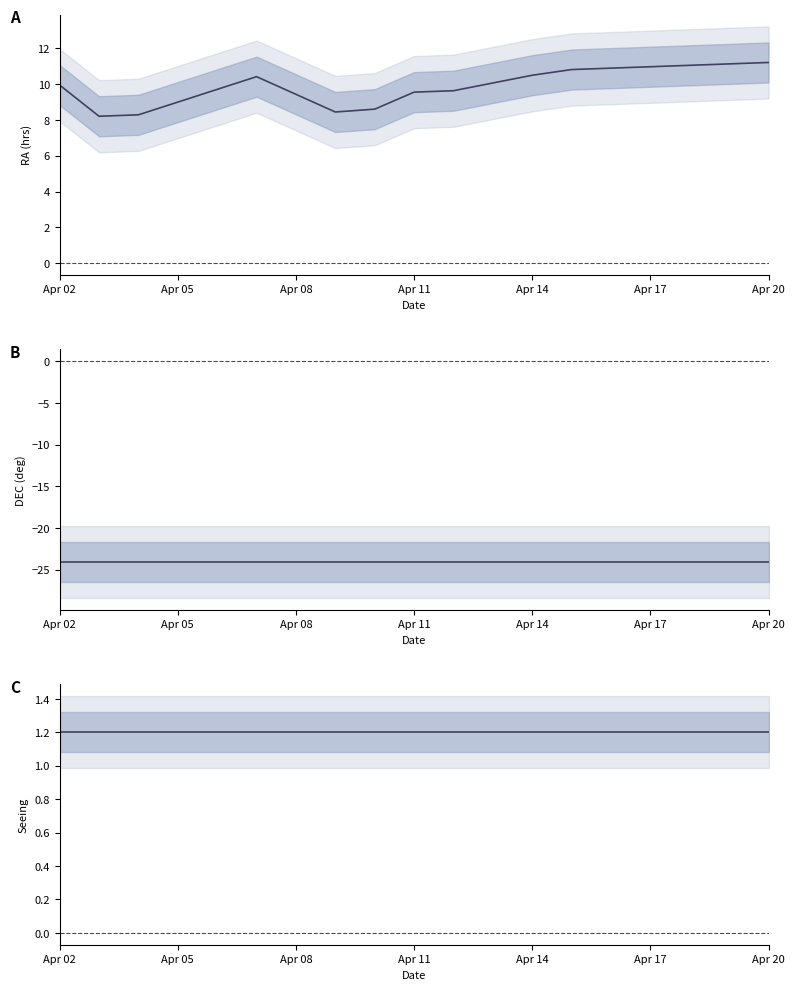

Between Apr 05 and Apr 08, which series saw the biggest shift?

RA (hrs)